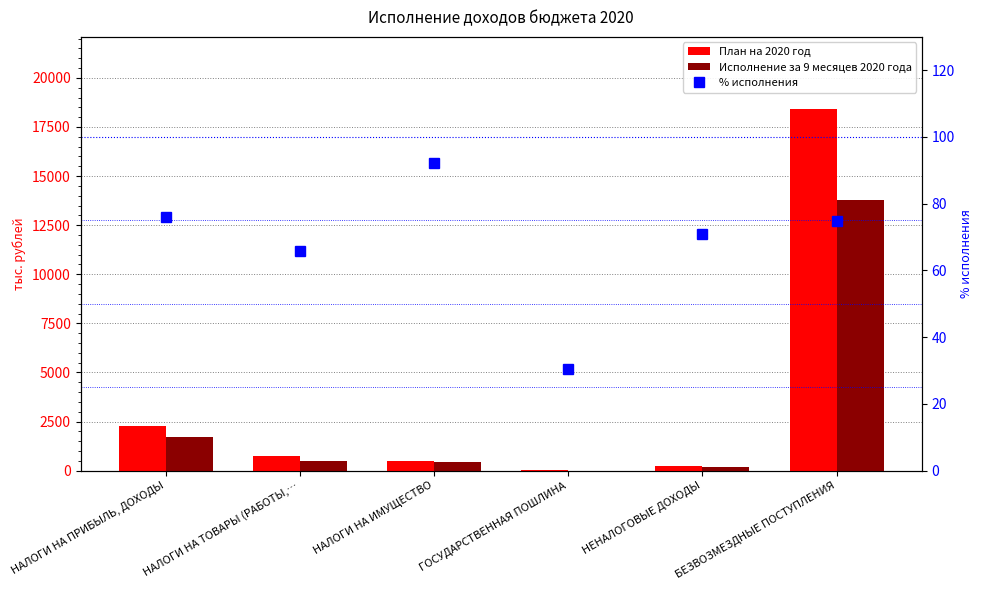

At НАЛОГИ НА ИМУЩЕСТВО, list the series in order from largest to smallest.

План на 2020 год, Исполнение за 9 месяцев 2020 года, % исполнения